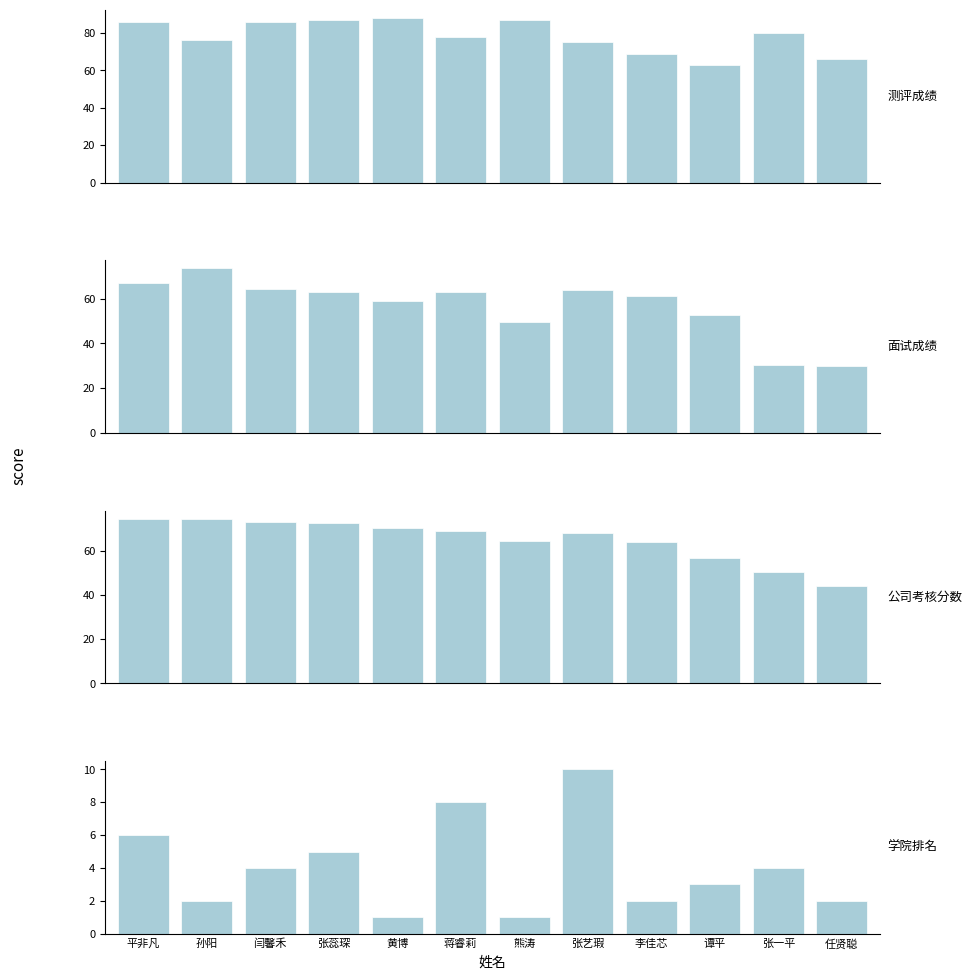

What is the approximate value of 公司考核分数 at 张蕊琛?

72.6